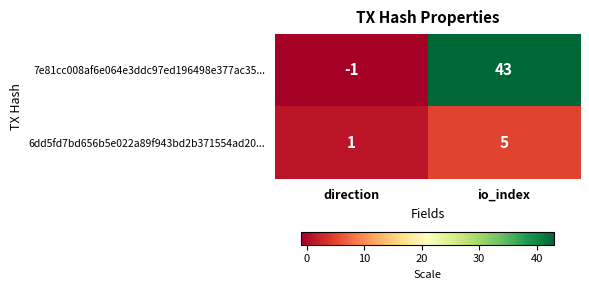

What is the sum of all 6dd5fd7bd656b5e022a89f943bd2b371554ad20... values?

6